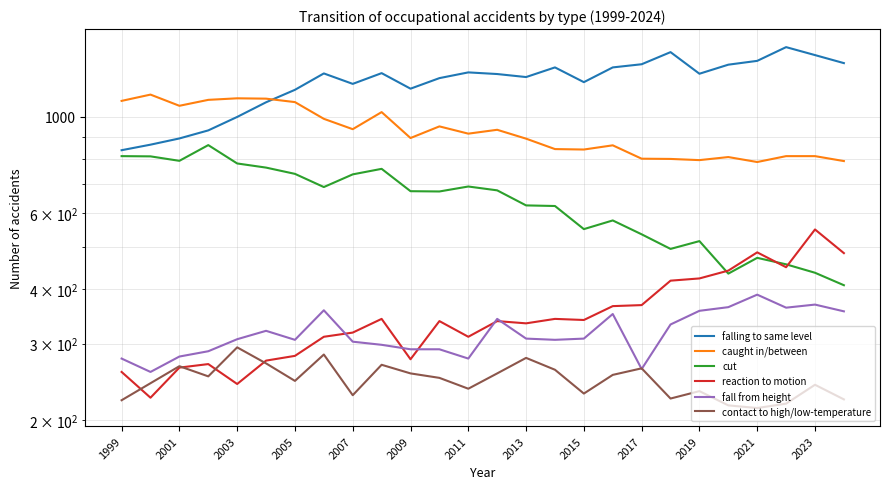

The value of cut at 2013 is 625. True or false?

True